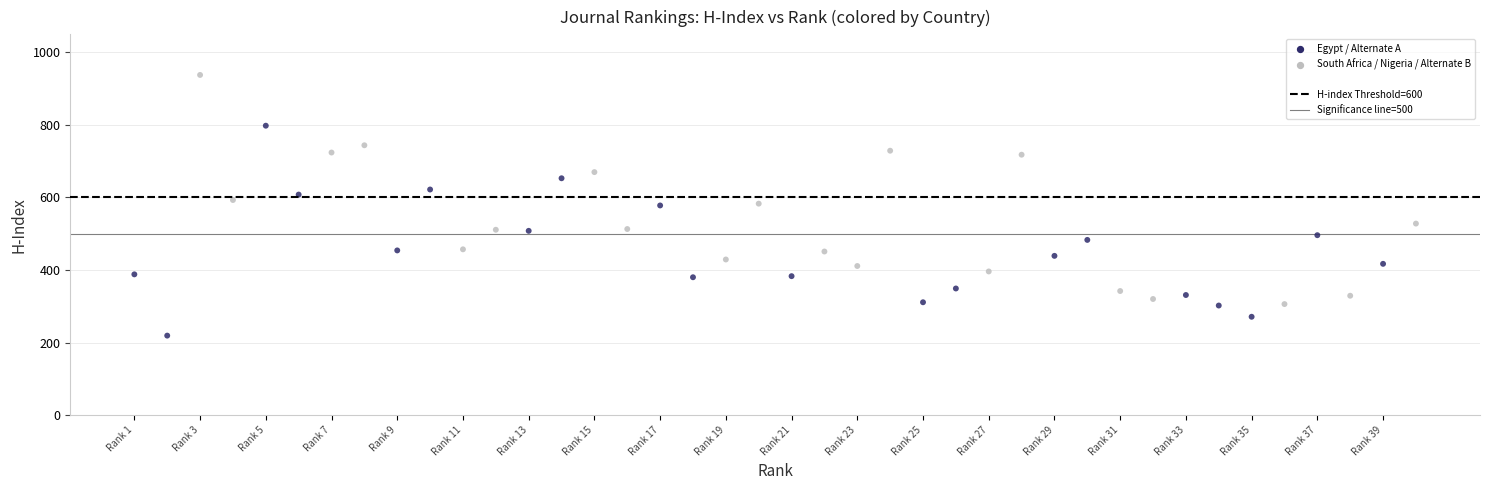

What is the range of Y values (max minus min)?

719